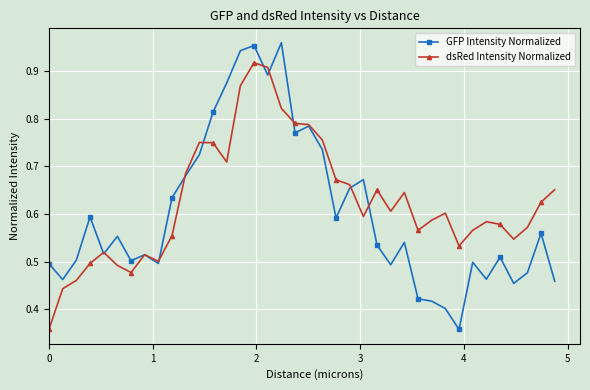

In GFP Intensity Normalized, how many points are higher than both neighbors (excluding endpoints)?

11